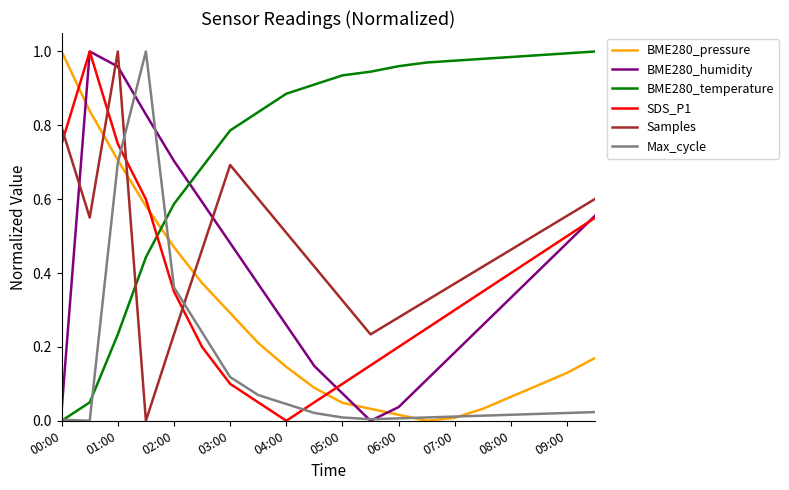

True or false: BME280_temperature and BME280_humidity intersect in this chart.

True